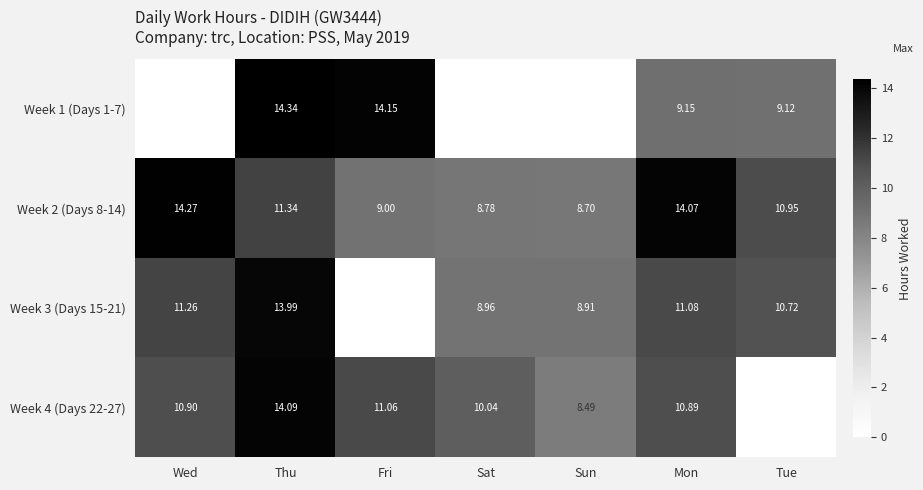

Is the value of Week 3 (Days 15-21) at Sat greater than the value of Week 4 (Days 22-27) at Thu?

No